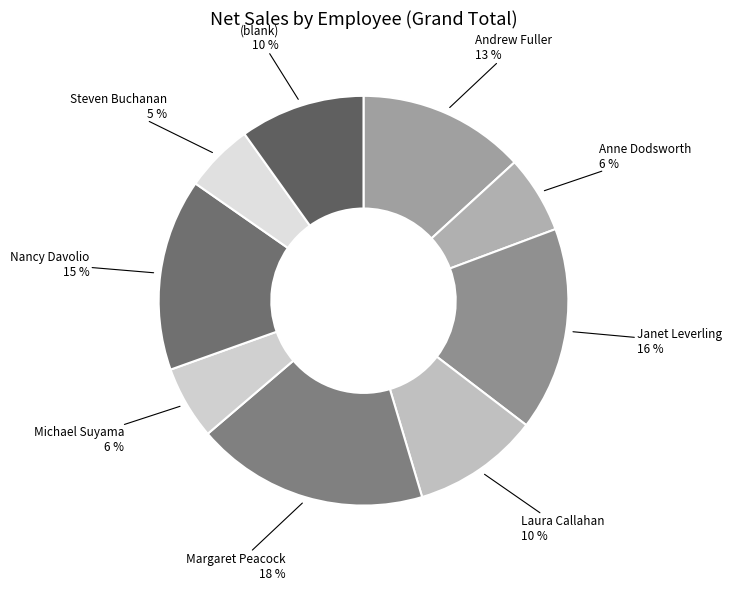

Which category has the biggest portion of the pie?

Margaret Peacock